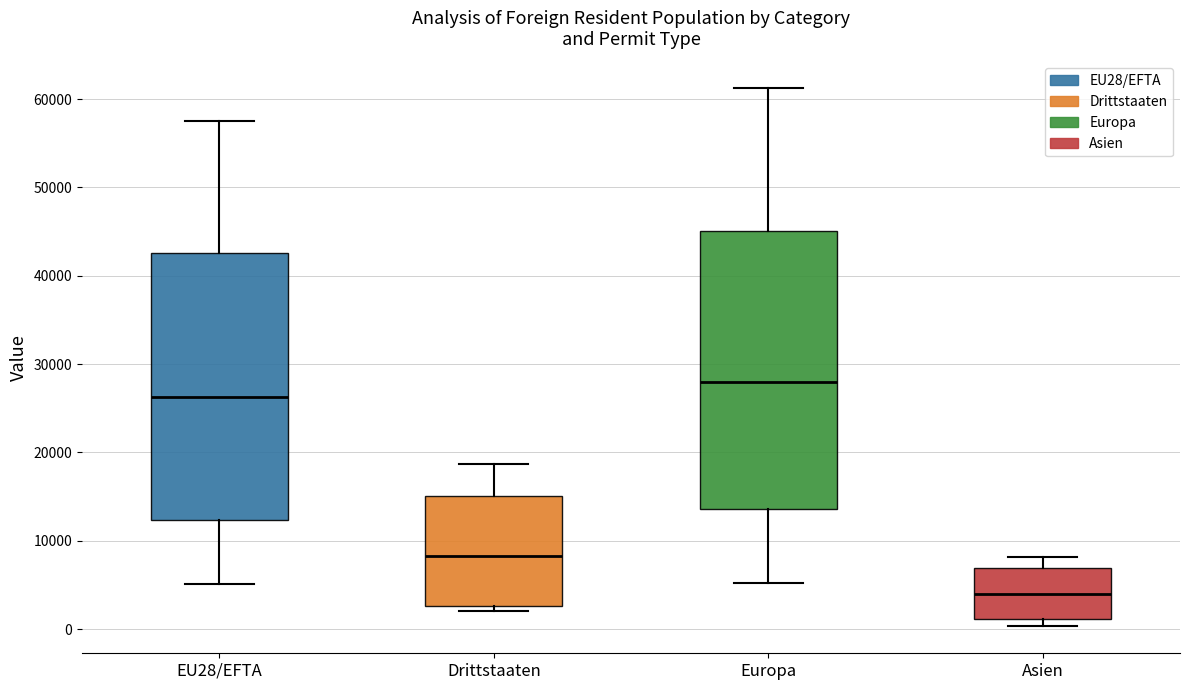

Reading left to right, transcribe this box plot: for each box, give where its median line is, the range the box spans, and where its two whiskers end, as read against the y-axis. The values are not printed on the chart, so give them approximately, as read against the axis.

EU28/EFTA: median 26000, box 12000 to 43000, whiskers 5000 to 58000
Drittstaaten: median 8000, box 3000 to 15000, whiskers 2000 to 19000
Europa: median 28000, box 14000 to 45000, whiskers 5000 to 61000
Asien: median 4000, box 1000 to 7000, whiskers 0 to 8000